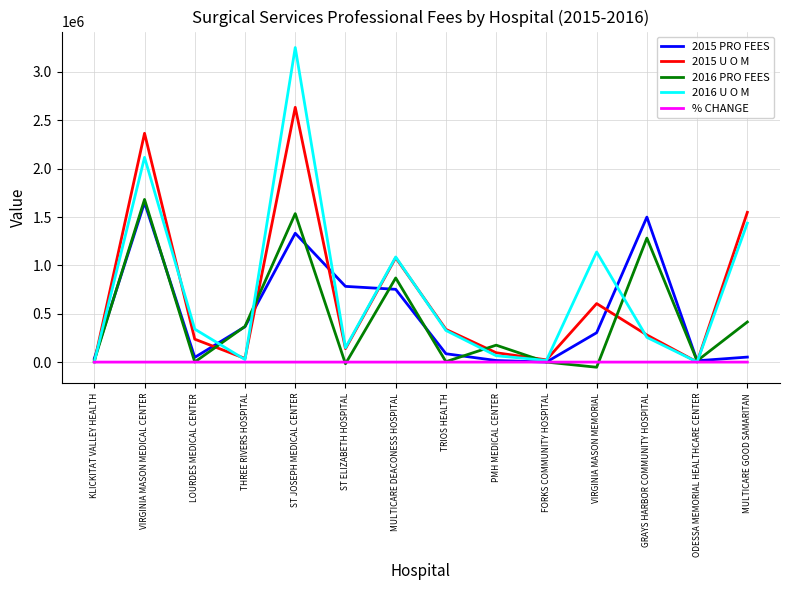

How many series are shown in this chart?

5